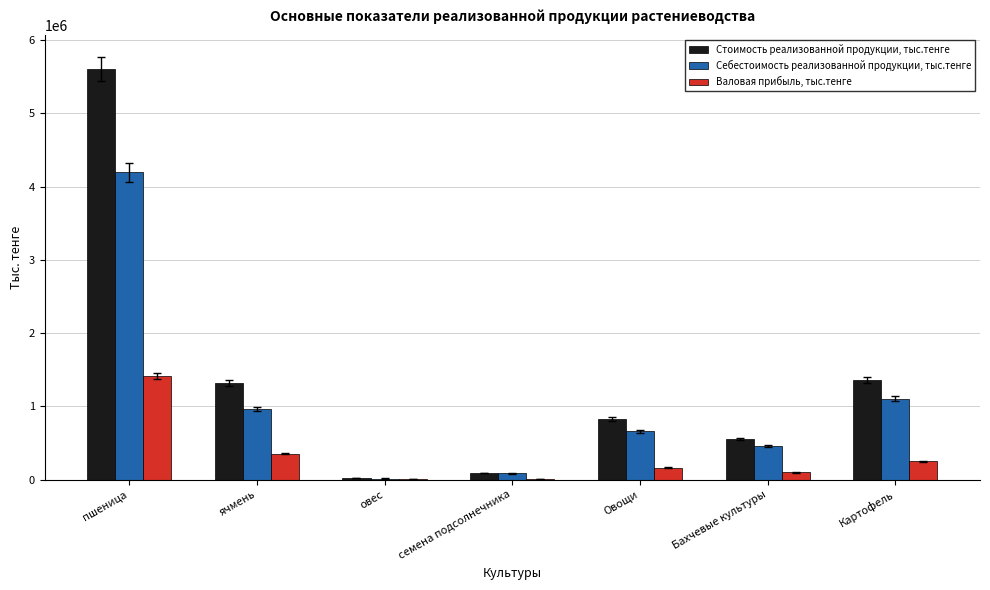

At which category does the chart reach its peak across all series?

пшеница